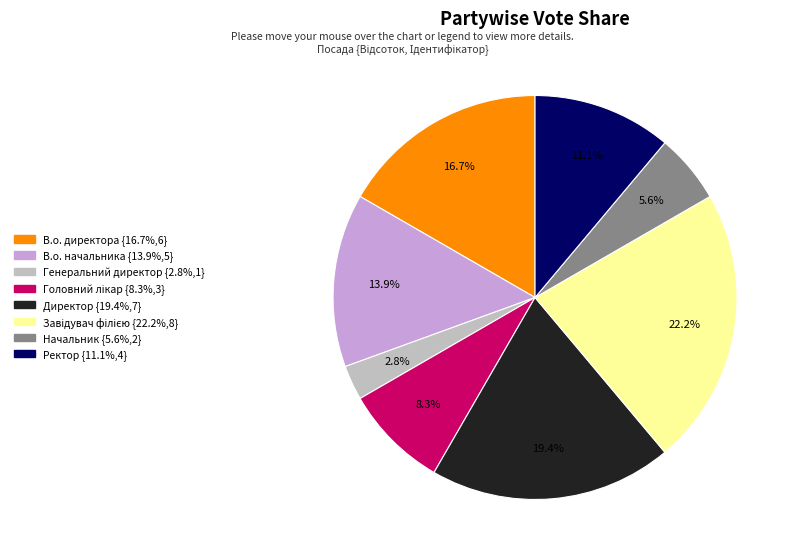

What is the smallest slice in the pie chart?

Генеральний директор